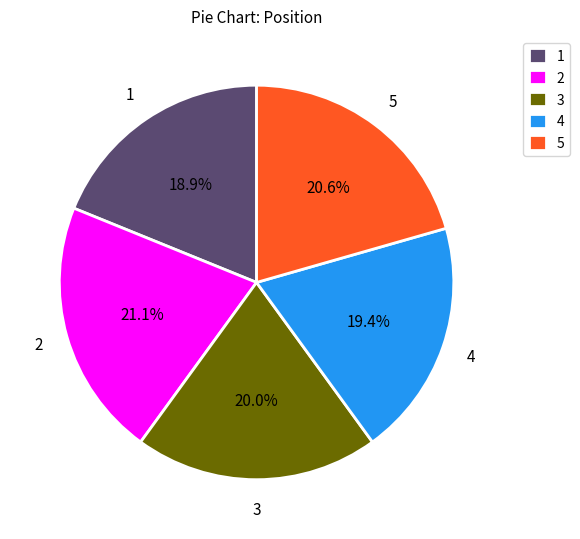

Approximately how many times larger is the value at 1 compared to 3?

0.9